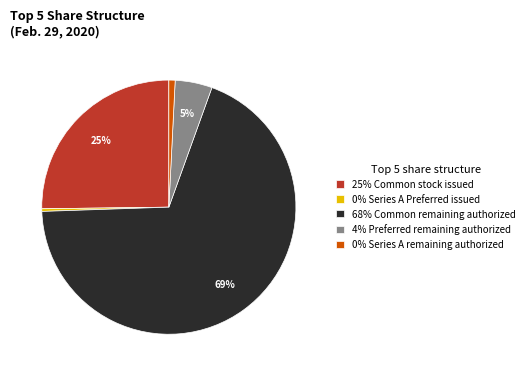

To the nearest percent, what is the combined percentage of 0% Series A Preferred issued and 4% Preferred remaining authorized?

5%